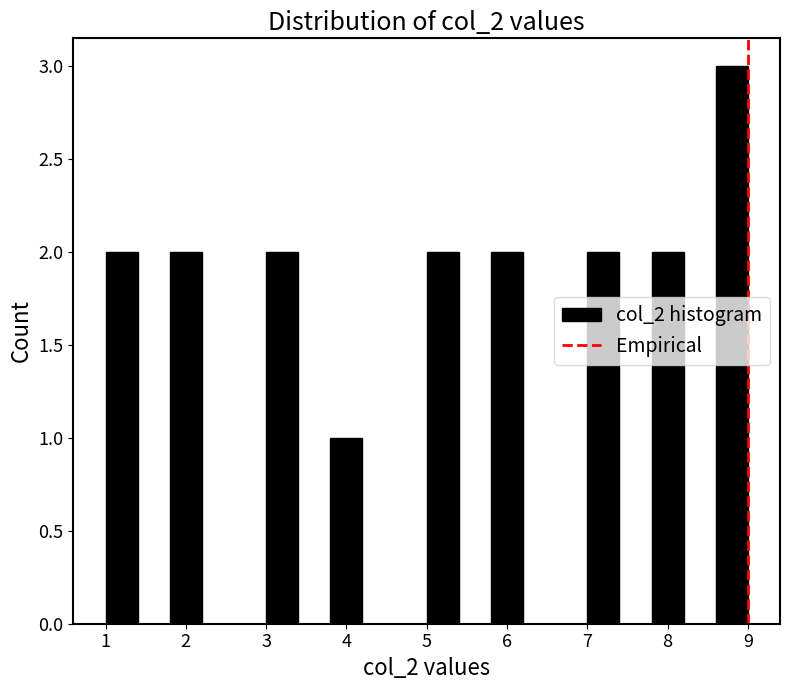

Over which range of the x-axis is the bar tallest?

8.6 to 9.0